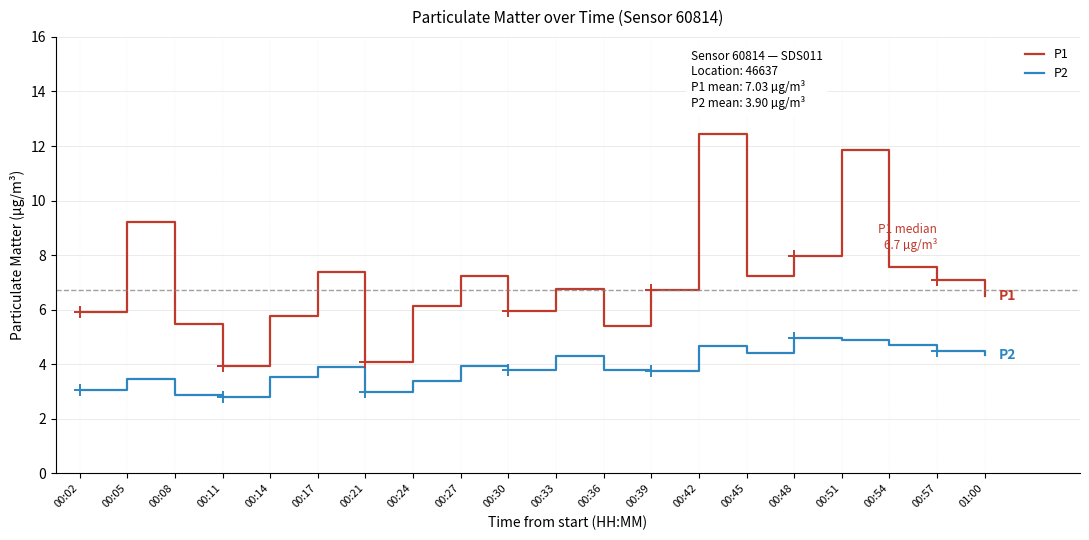

At which label does P2 reach its minimum?

00:11